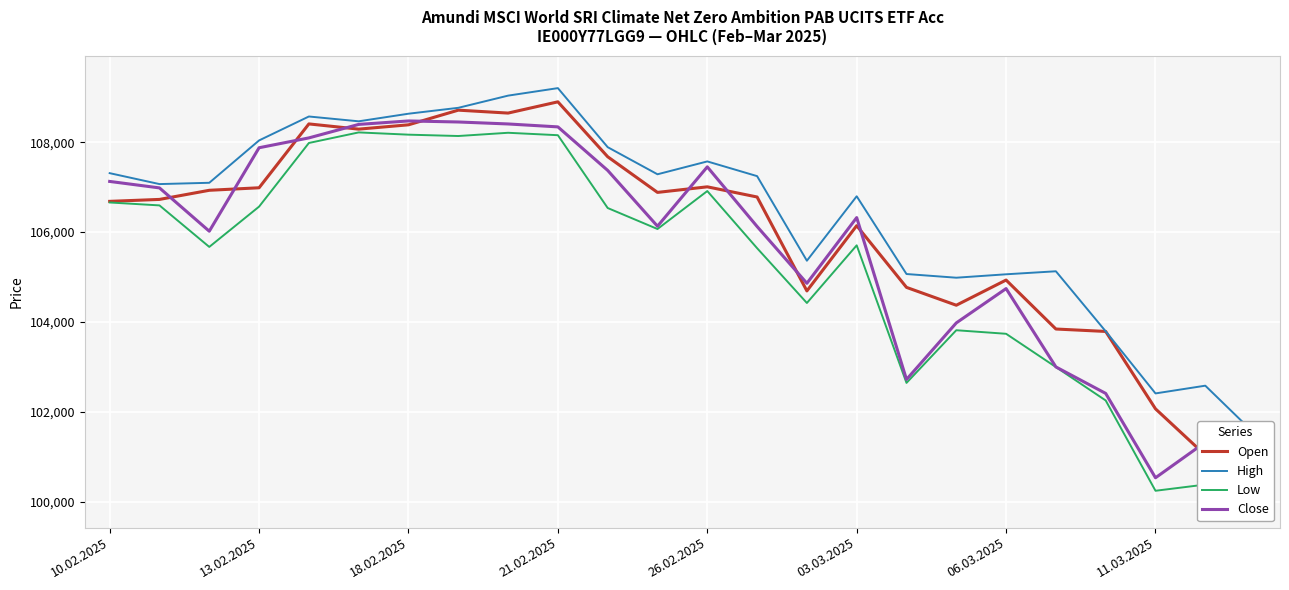

What is the average value of the Open series?

105978